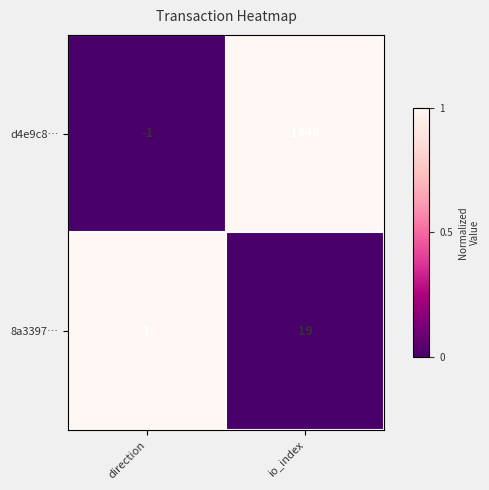

Which series has the widest spread of values?

d4e9c8…